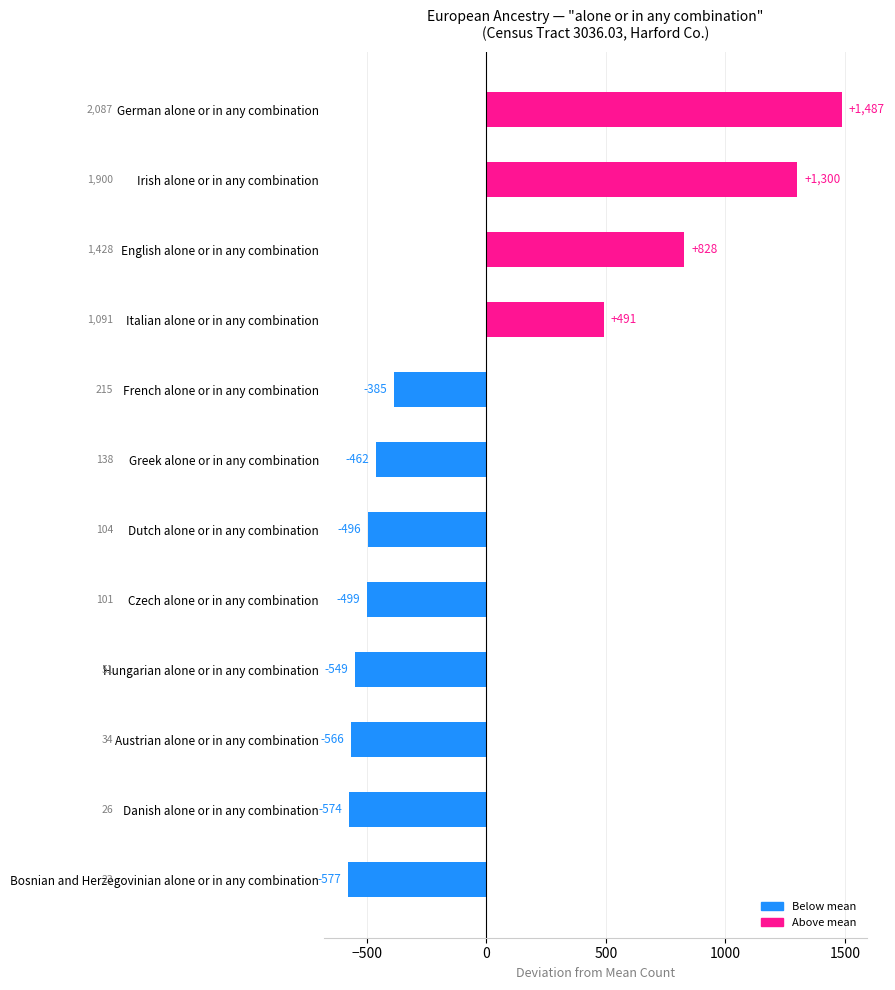

How many values are below -461?

7